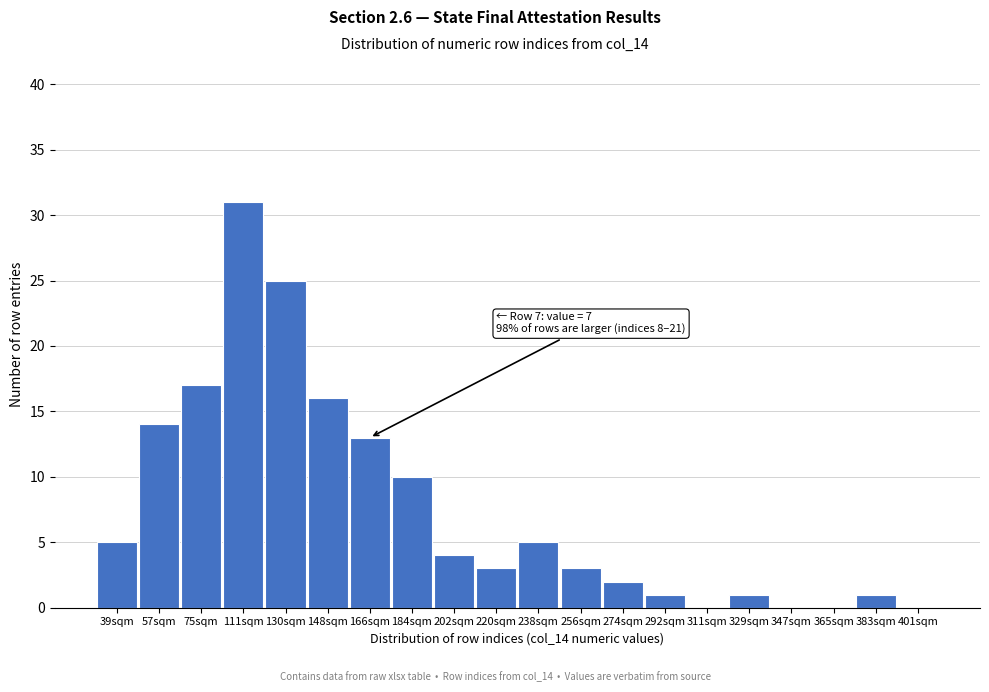

Reading right to left, extract all data points from this chart.

401sqm=0	383sqm=1	365sqm=0	347sqm=0	329sqm=1	311sqm=0	292sqm=1	274sqm=2	256sqm=3	238sqm=5	220sqm=3	202sqm=4	184sqm=10	166sqm=13	148sqm=16	130sqm=25	111sqm=31	75sqm=17	57sqm=14	39sqm=5